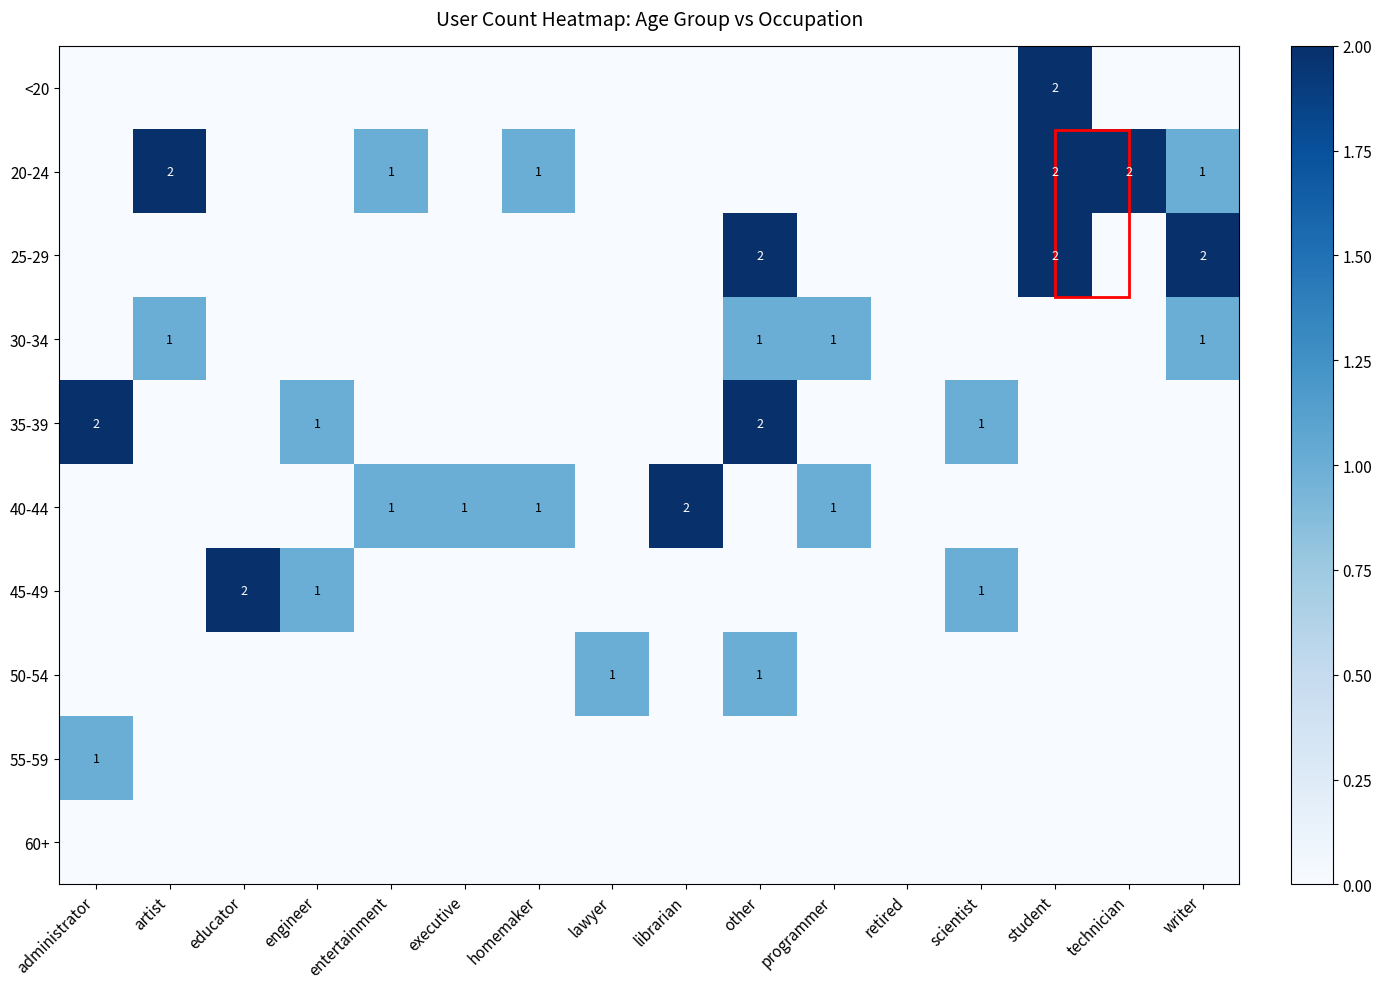

Is it true that 20-24 equals 0 at administrator?

True